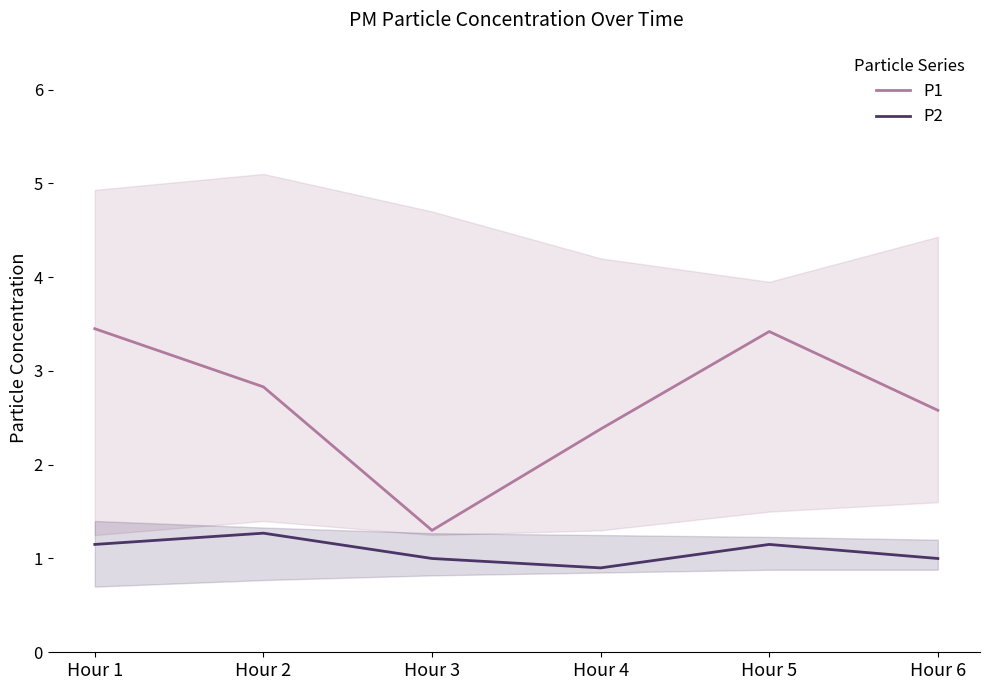

What is the difference between the maximum and minimum values in the P1 series?

2.2